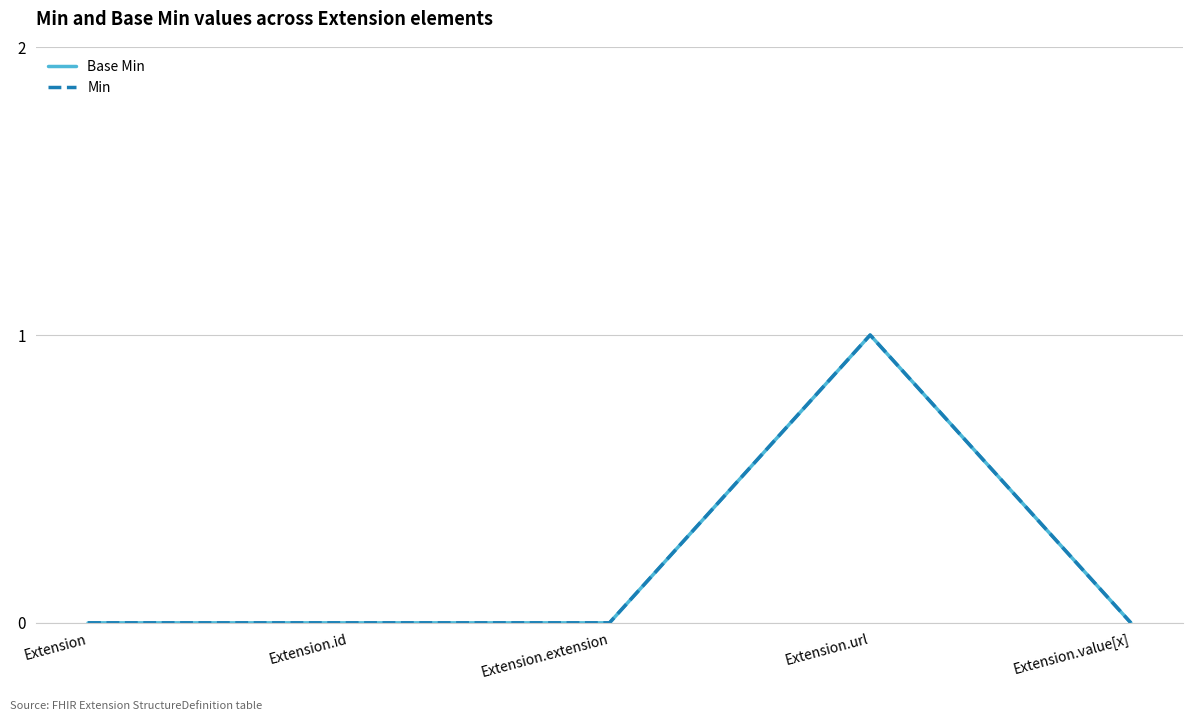

Does the chart have visible grid lines?

Yes